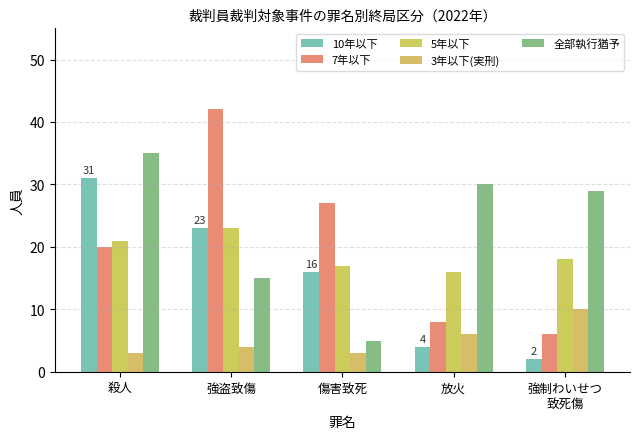

At which category is the sum across all series the highest?

殺人